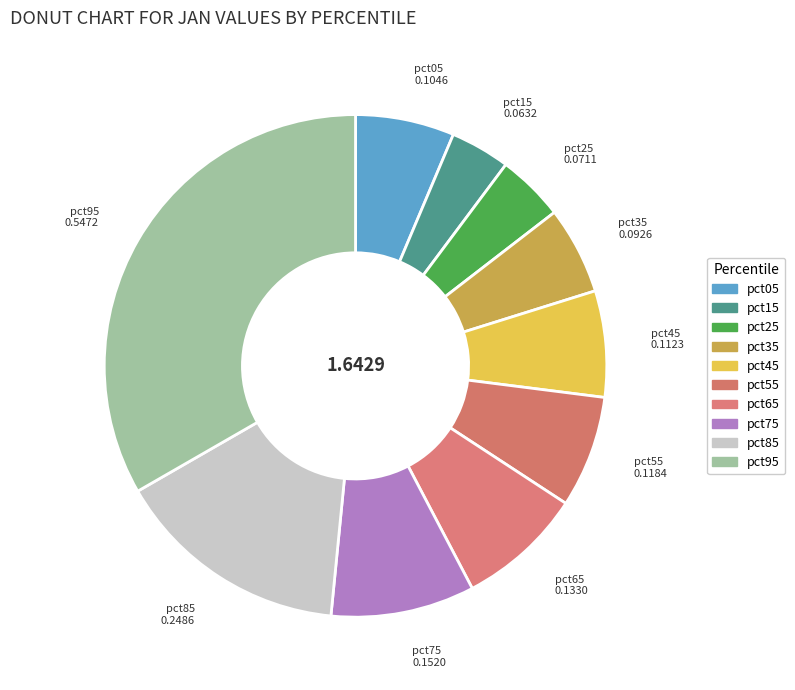

How many slices are in this pie chart?

10